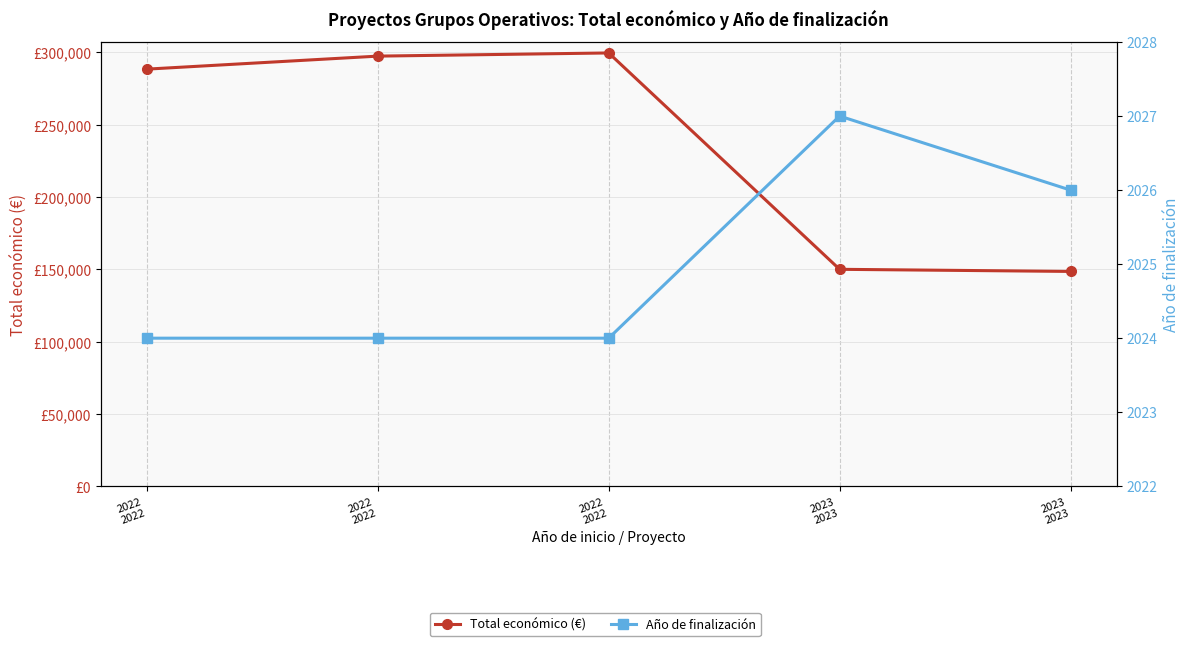

How many lines are shown in the chart?

2